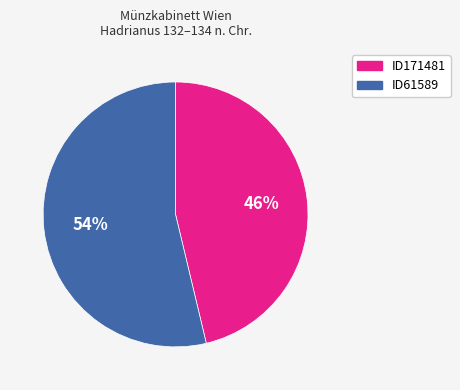

True or false: ID61589 accounts for 59% of the total.

False